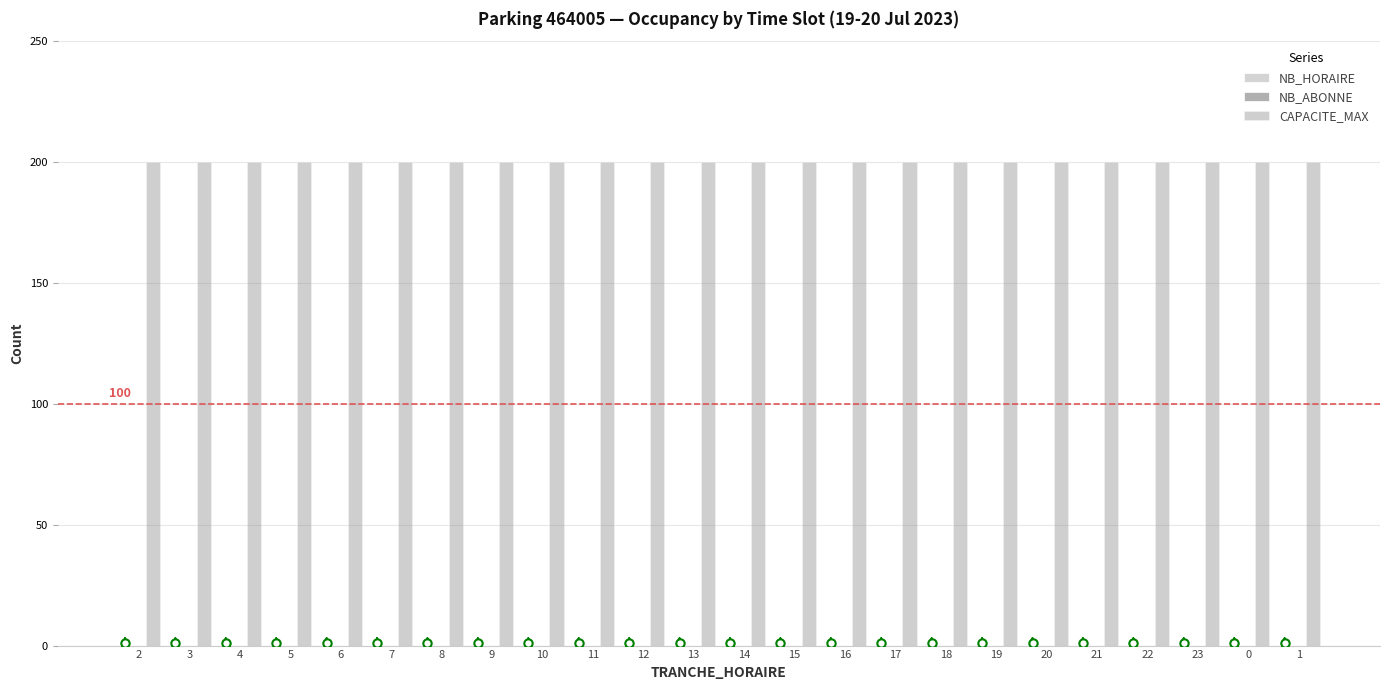

What is the sum of the CAPACITE_MAX values at 17 and 9?

400